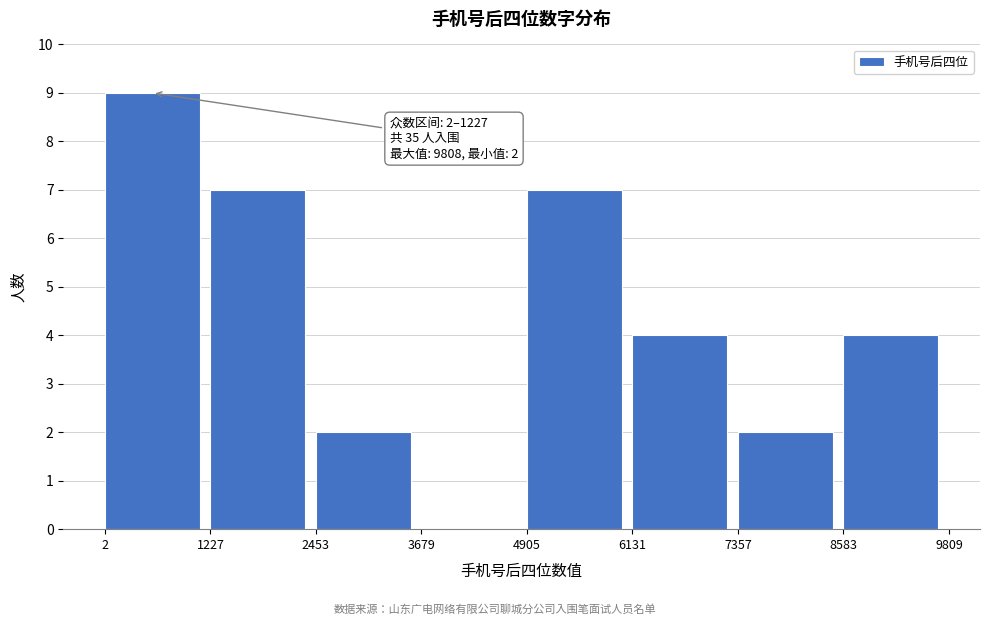

Over which range of the x-axis is the bar tallest?

2 to 1227